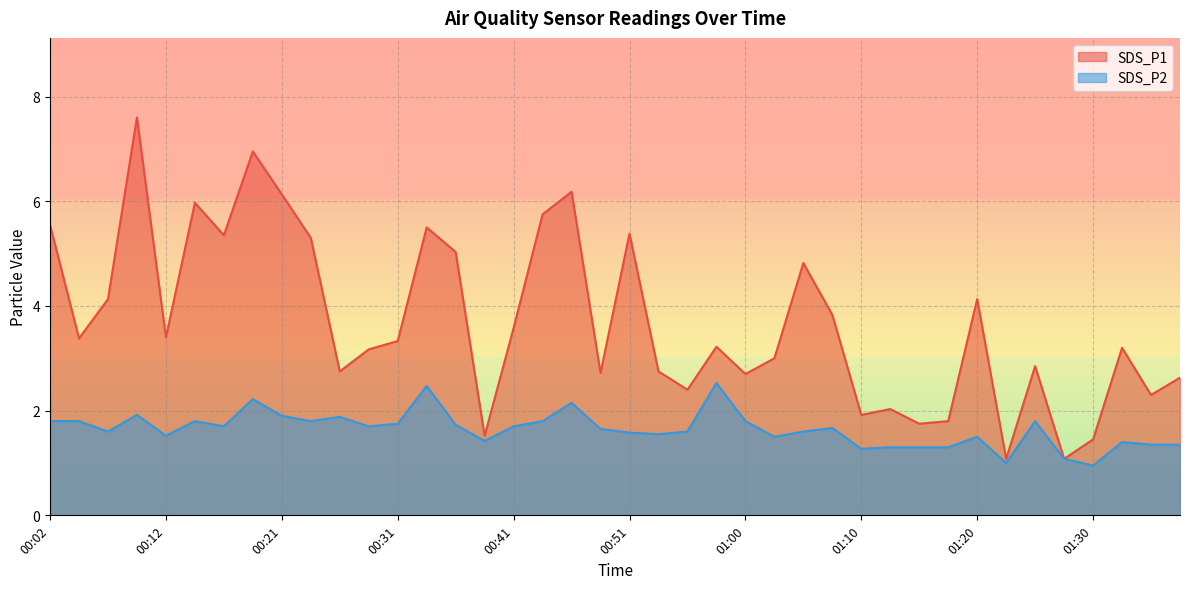

What is the label of the 18th point from the left?

00:43